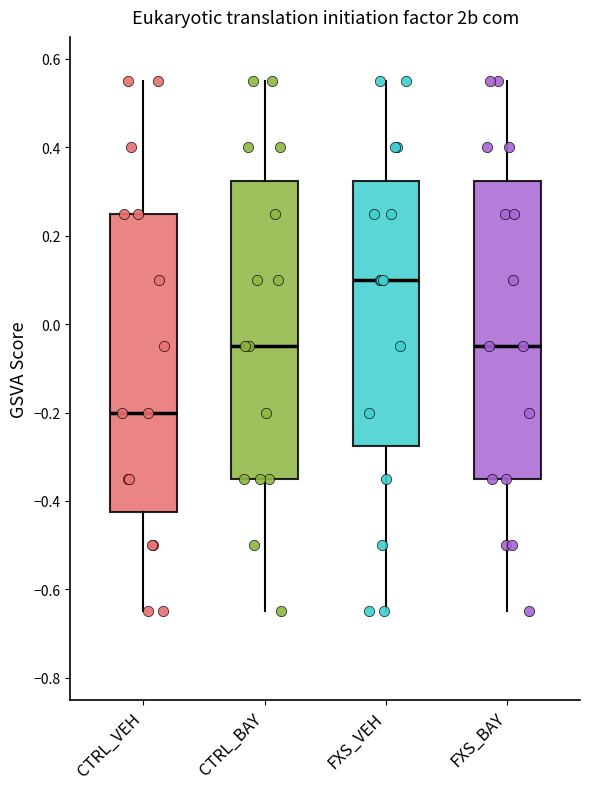

Which box's median line is the lowest?

CTRL_VEH